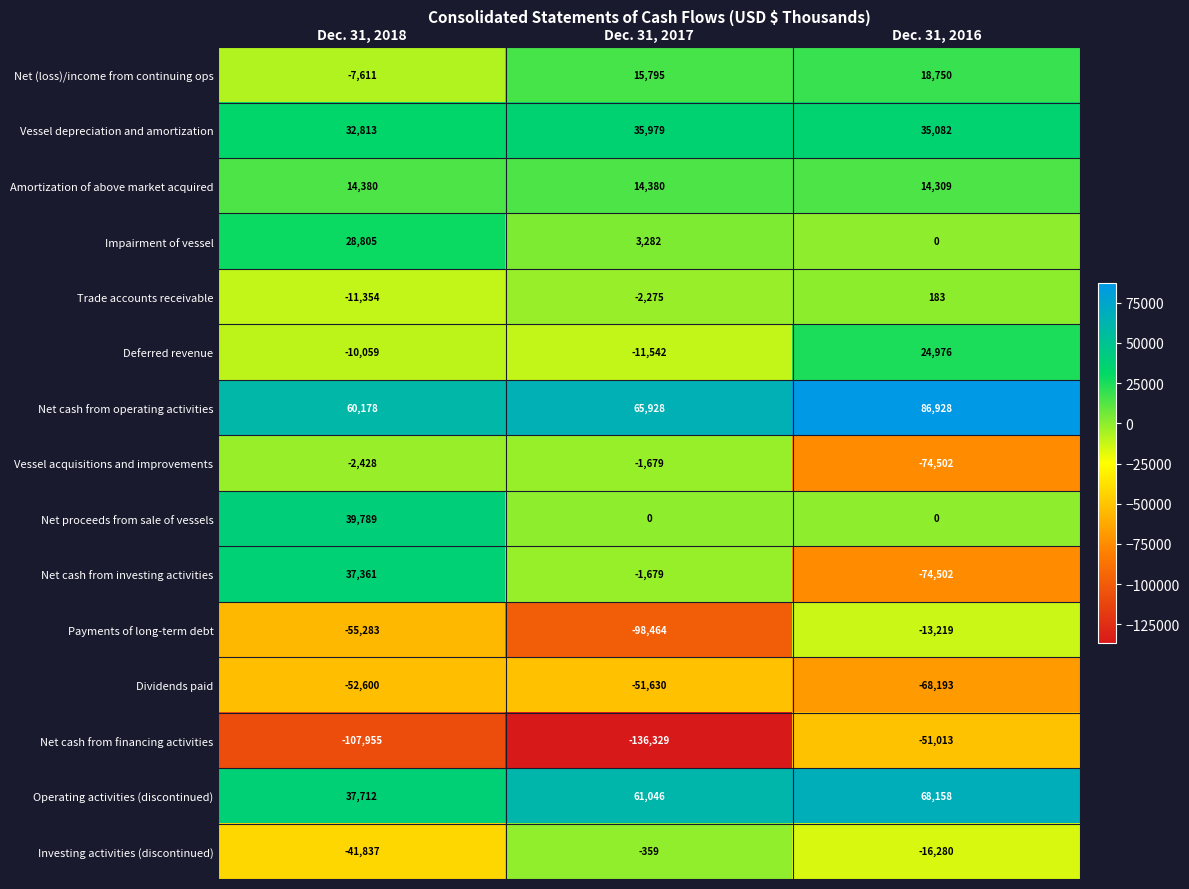

At how many categories does at least one series exceed 2999?

3